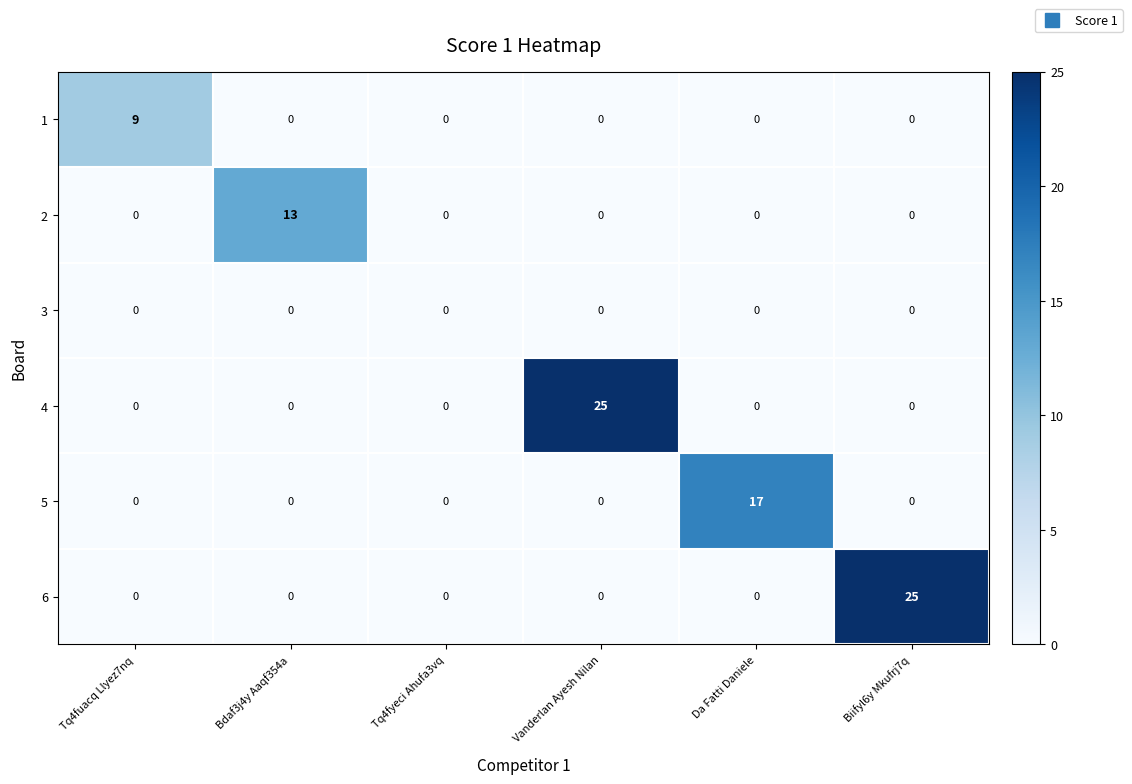

What is the maximum value for 1?

9